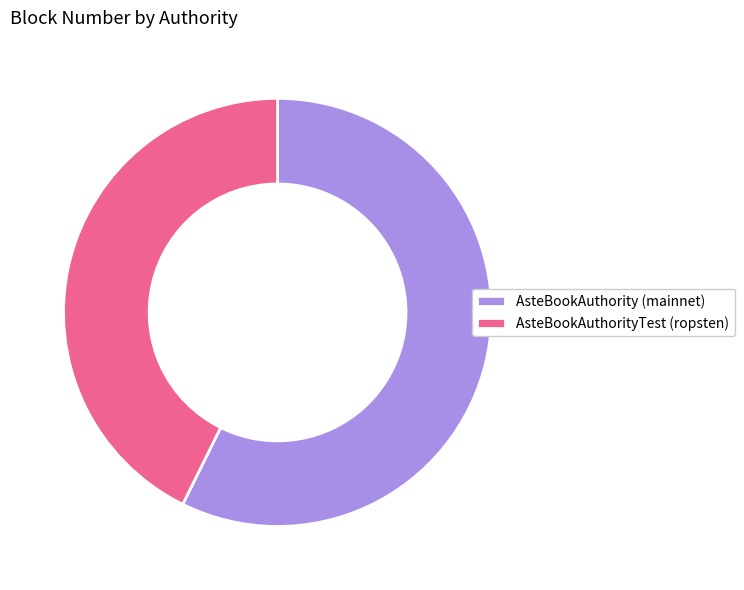

Combined, do AsteBookAuthorityTest (ropsten) and AsteBookAuthority (mainnet) account for over 50%?

Yes